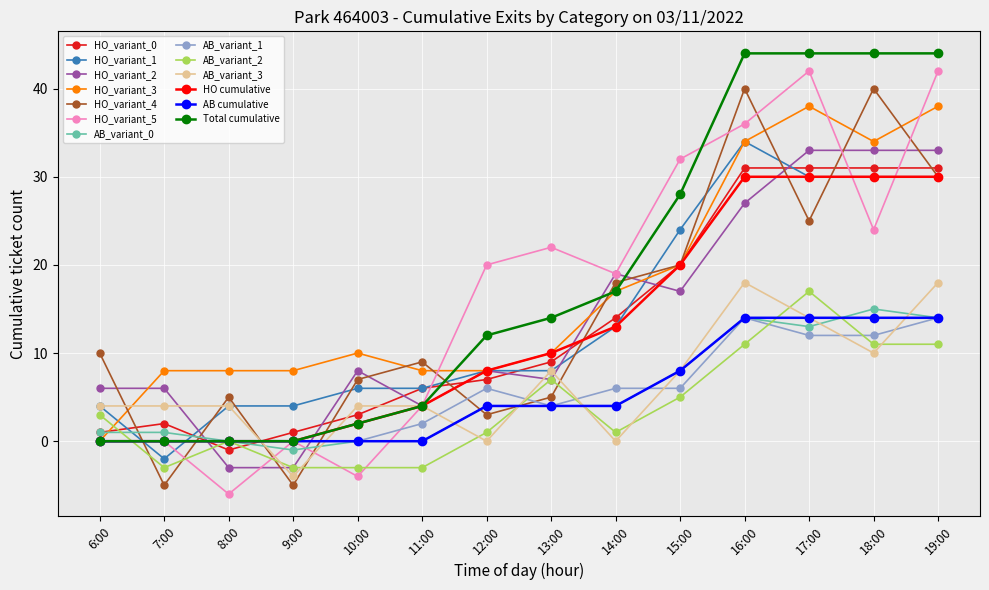

What is the maximum value for HO cumulative?

30